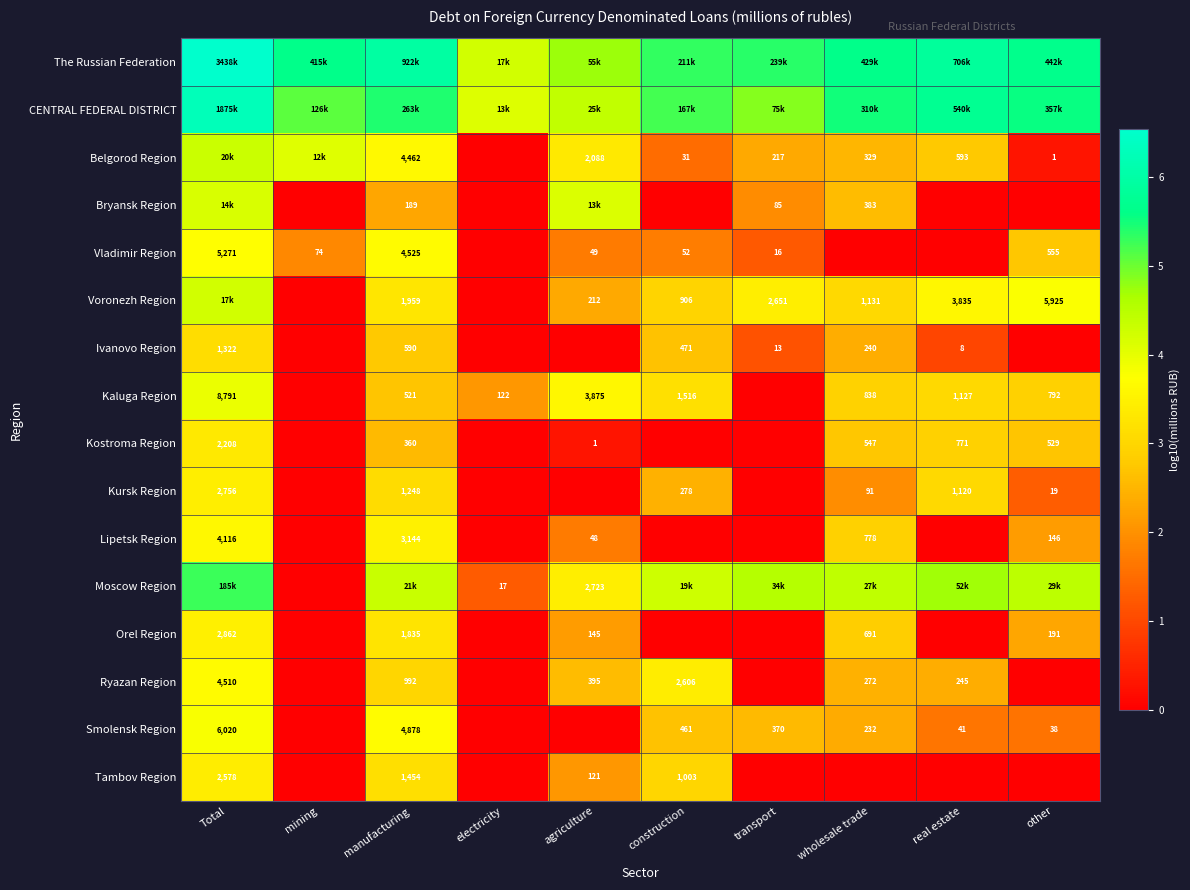

Is the value of Ryazan Region at construction greater than the value of Kaluga Region at manufacturing?

Yes